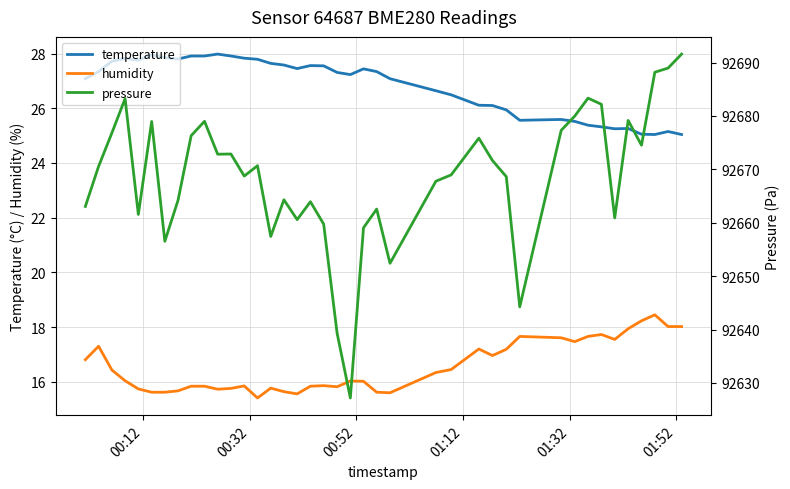

How many values in the pressure series are below 92670?

20